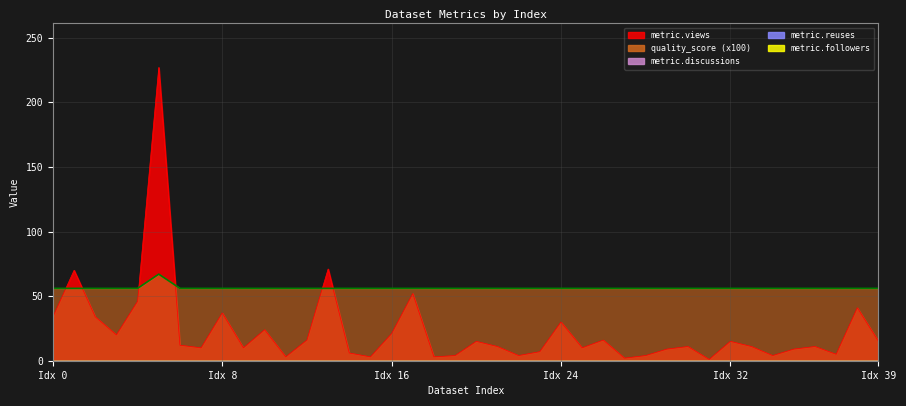

At which label is metric.views closest to 114?

13